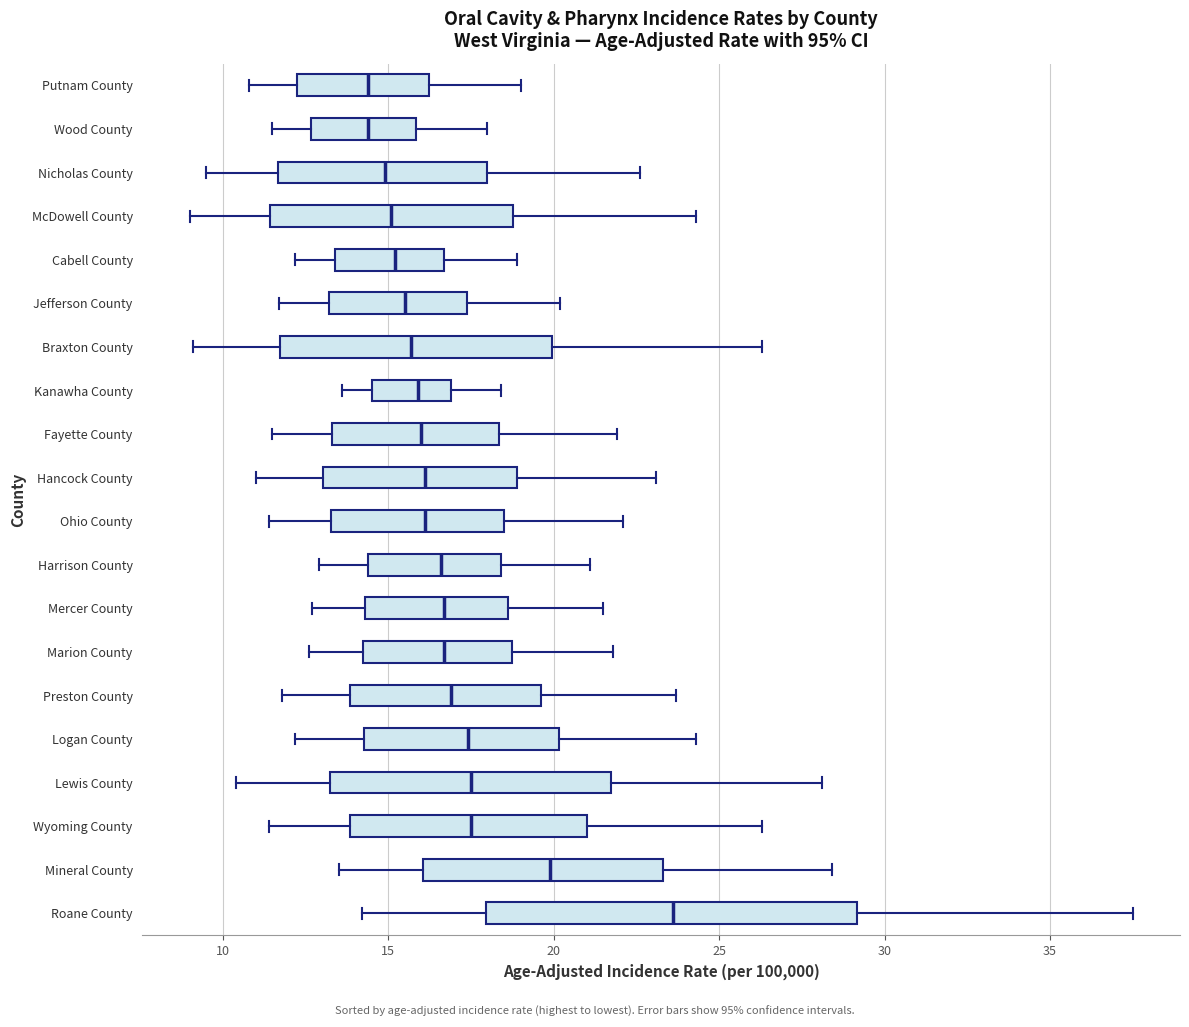

Reading bottom to top, read every box against the x-axis: the position of its median line, the range the box covers, and the ends of its whiskers. The values are not printed on the chart, so give them approximately, as read against the axis.

Roane County: median 23.5, box 18.0 to 29.0, whiskers 14.0 to 37.5
Mineral County: median 20.0, box 16.0 to 23.5, whiskers 13.5 to 28.5
Wyoming County: median 17.5, box 14.0 to 21.0, whiskers 11.5 to 26.5
Lewis County: median 17.5, box 13.0 to 21.5, whiskers 10.5 to 28.0
Logan County: median 17.5, box 14.5 to 20.0, whiskers 12.0 to 24.5
Preston County: median 17.0, box 14.0 to 19.5, whiskers 12.0 to 23.5
Marion County: median 16.5, box 14.0 to 18.5, whiskers 12.5 to 22.0
Mercer County: median 16.5, box 14.5 to 18.5, whiskers 12.5 to 21.5
Harrison County: median 16.5, box 14.5 to 18.5, whiskers 13.0 to 21.0
Ohio County: median 16.0, box 13.5 to 18.5, whiskers 11.5 to 22.0
Hancock County: median 16.0, box 13.0 to 19.0, whiskers 11.0 to 23.0
Fayette County: median 16.0, box 13.5 to 18.5, whiskers 11.5 to 22.0
Kanawha County: median 16.0, box 14.5 to 17.0, whiskers 13.5 to 18.5
Braxton County: median 15.5, box 11.5 to 20.0, whiskers 9.0 to 26.5
Jefferson County: median 15.5, box 13.0 to 17.5, whiskers 11.5 to 20.0
Cabell County: median 15.0, box 13.5 to 16.5, whiskers 12.0 to 19.0
McDowell County: median 15.0, box 11.5 to 19.0, whiskers 9.0 to 24.5
Nicholas County: median 15.0, box 11.5 to 18.0, whiskers 9.5 to 22.5
Wood County: median 14.5, box 12.5 to 16.0, whiskers 11.5 to 18.0
Putnam County: median 14.5, box 12.0 to 16.0, whiskers 11.0 to 19.0